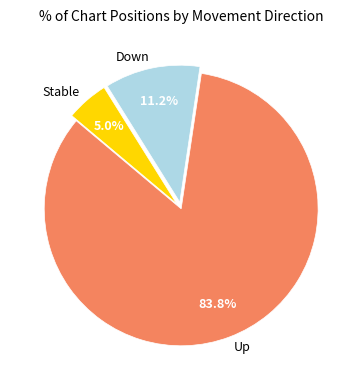

Count the number of slices in the pie.

3